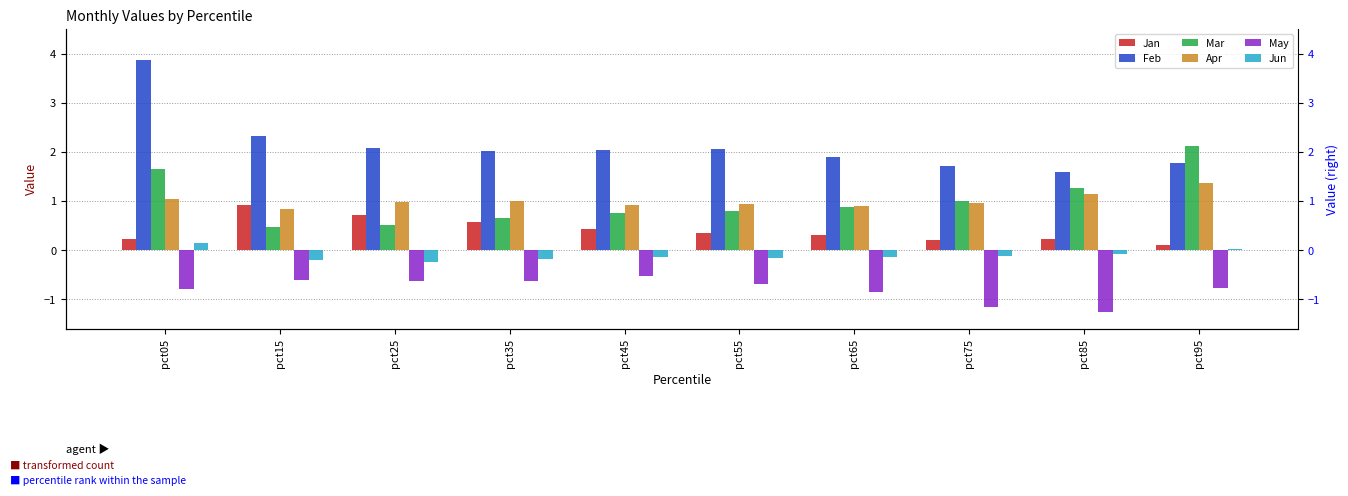

True or false: Apr has a value of 1.0 at pct05.

True